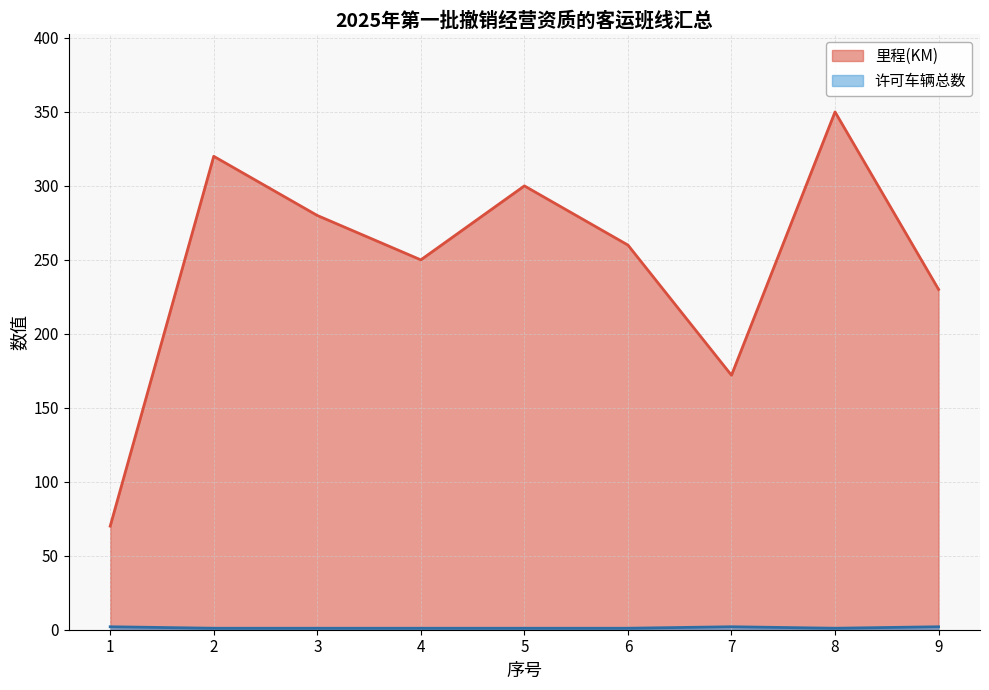

True or false: 里程(KM) and 许可车辆总数 cross at least once.

False